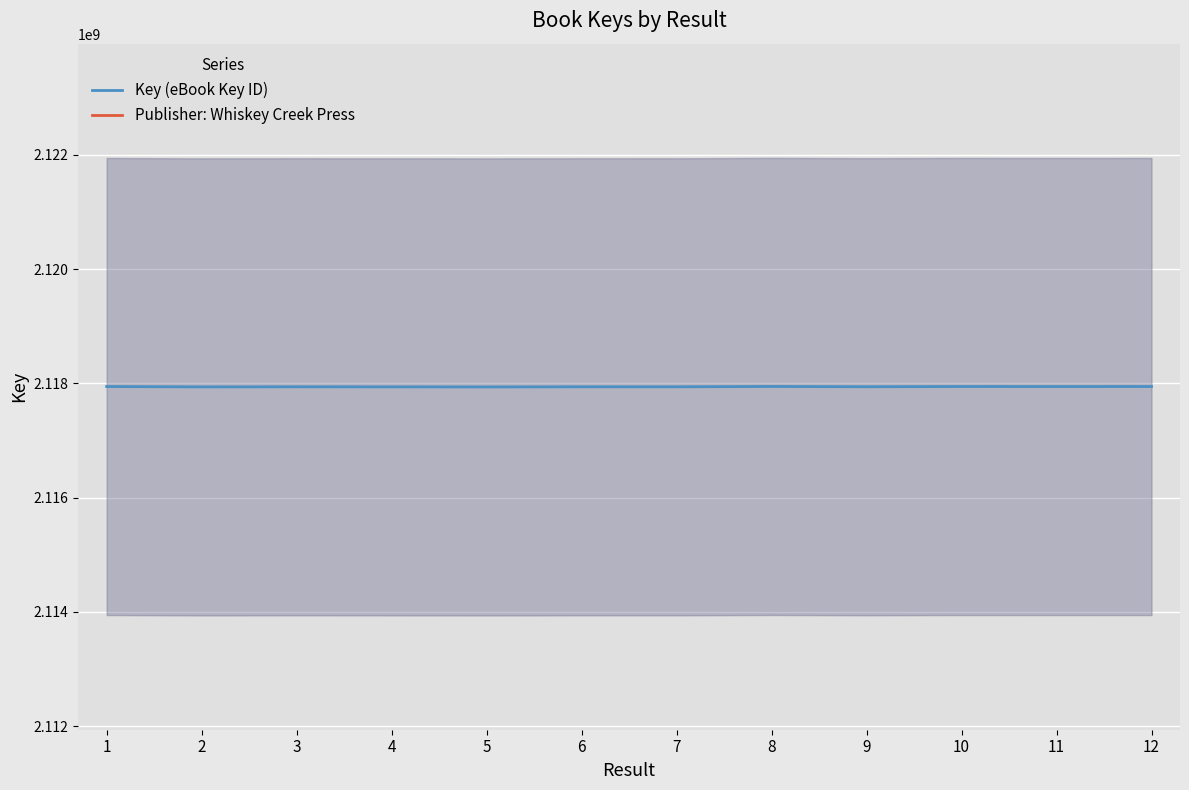

How many lines are shown in the chart?

1